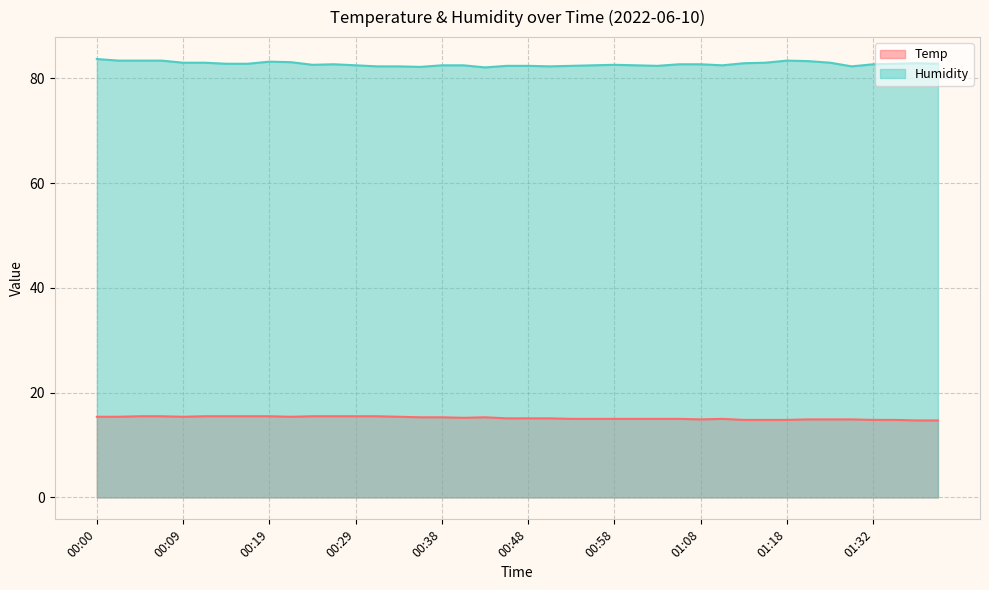

True or false: Humidity has a value of 110.3 at 01:13.

False